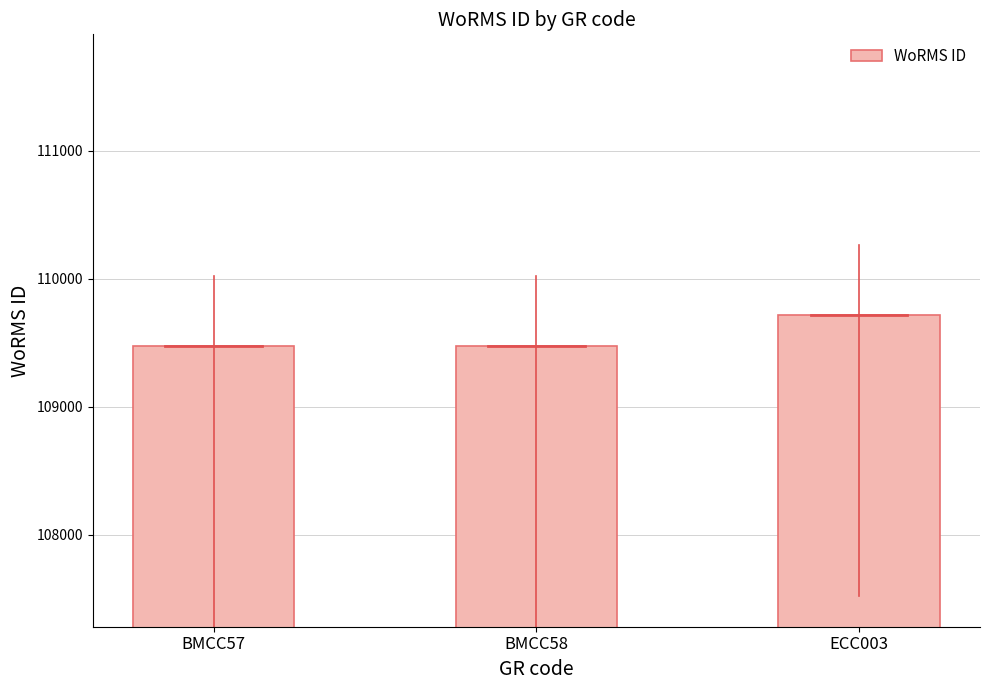

Reading right to left, transcribe all the data shown in this chart.

ECC003=109714	BMCC58=109470	BMCC57=109470